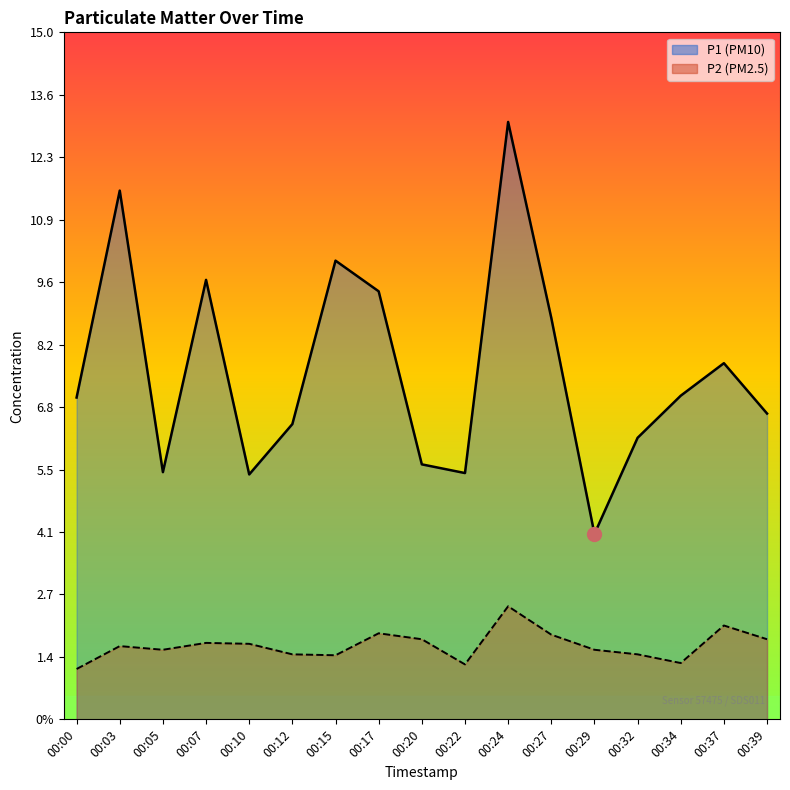

True or false: P1 and P2 intersect in this chart.

False